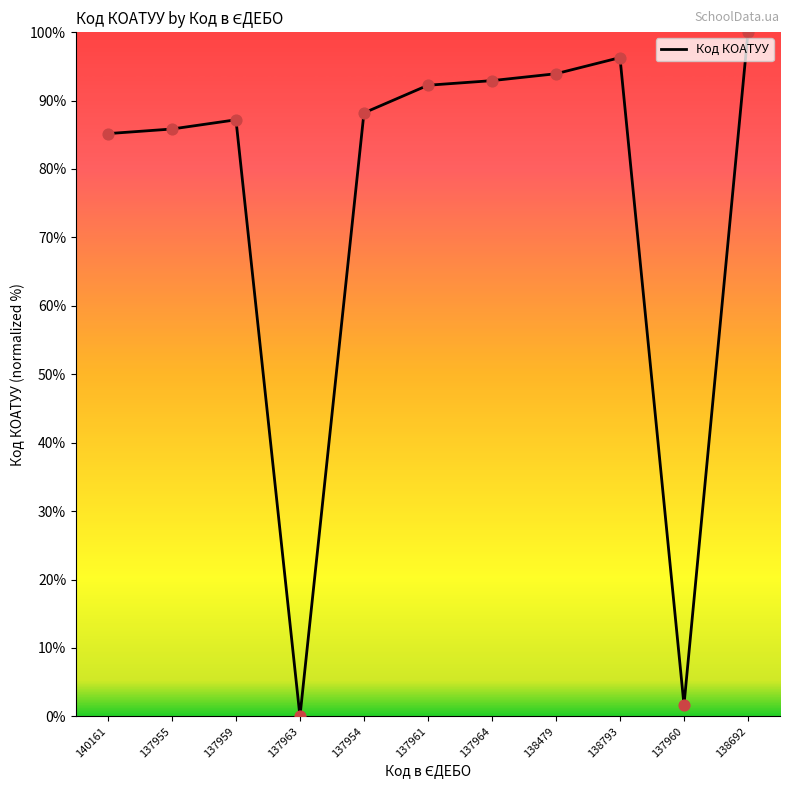

Between 137959 and 140161, which is larger?

137959